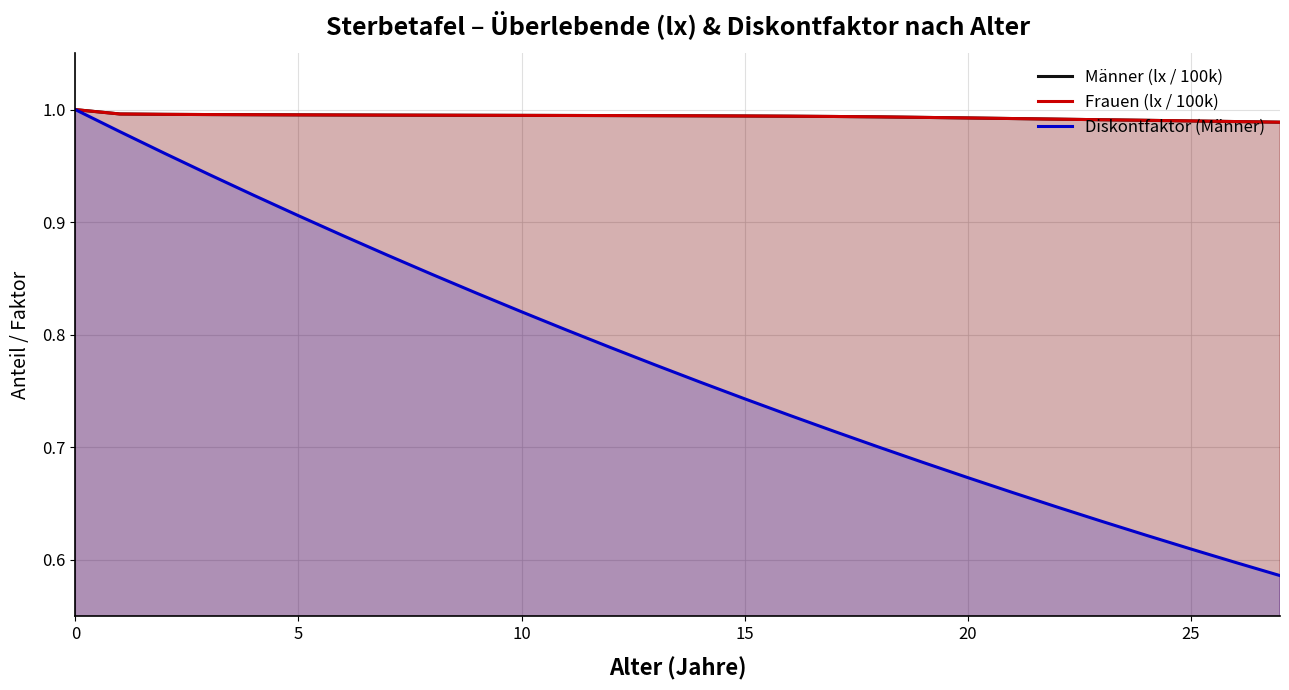

How many lines are shown in the chart?

3